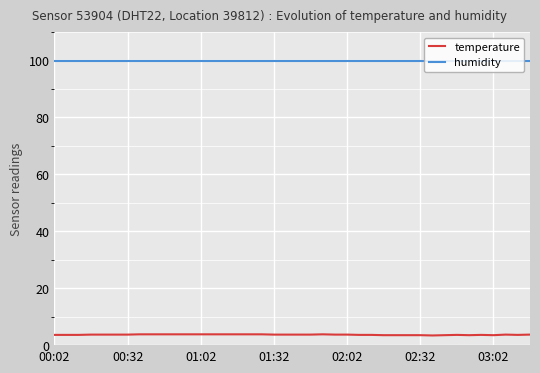

True or false: humidity and temperature intersect in this chart.

False